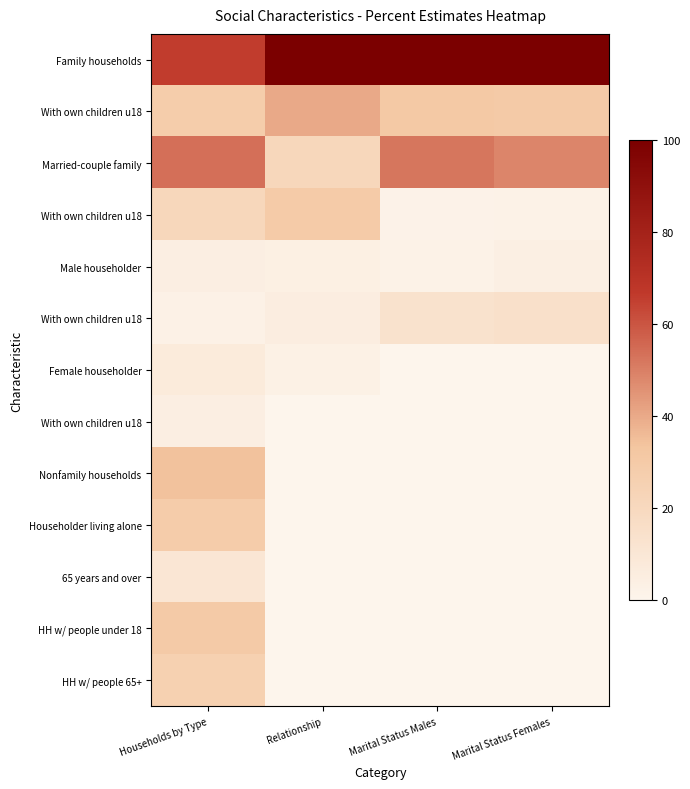

What is the maximum value shown in the chart?

100.0